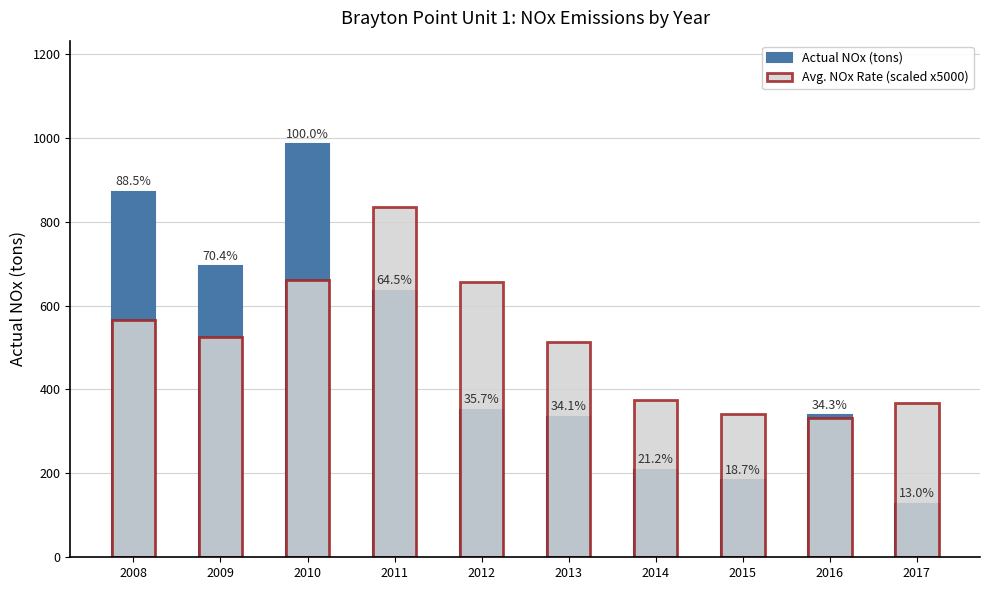

Is it true that Actual NOx (tons) equals 351.9 at 2012?

True